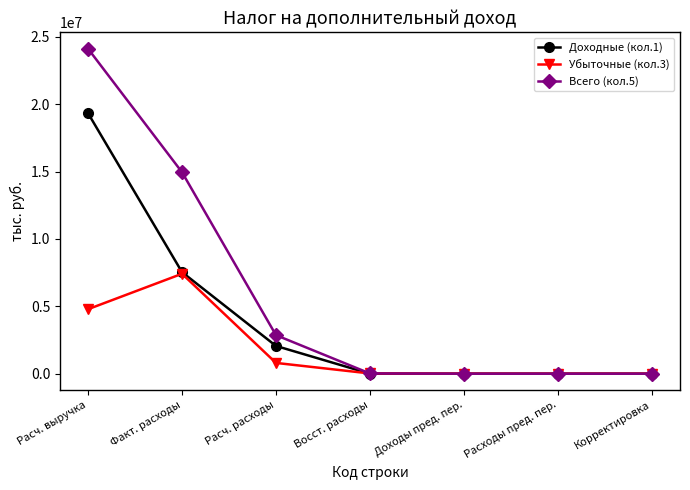

Which series changed the most between Факт. расходы and Расходы пред. пер.?

Всего (кол.5)